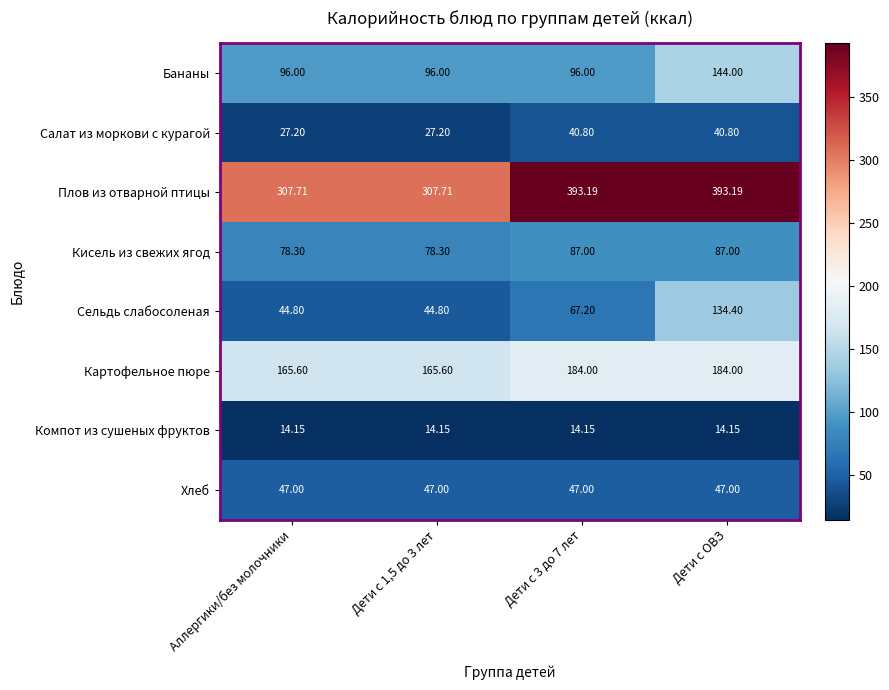

What is the minimum value shown in the chart?

14.2